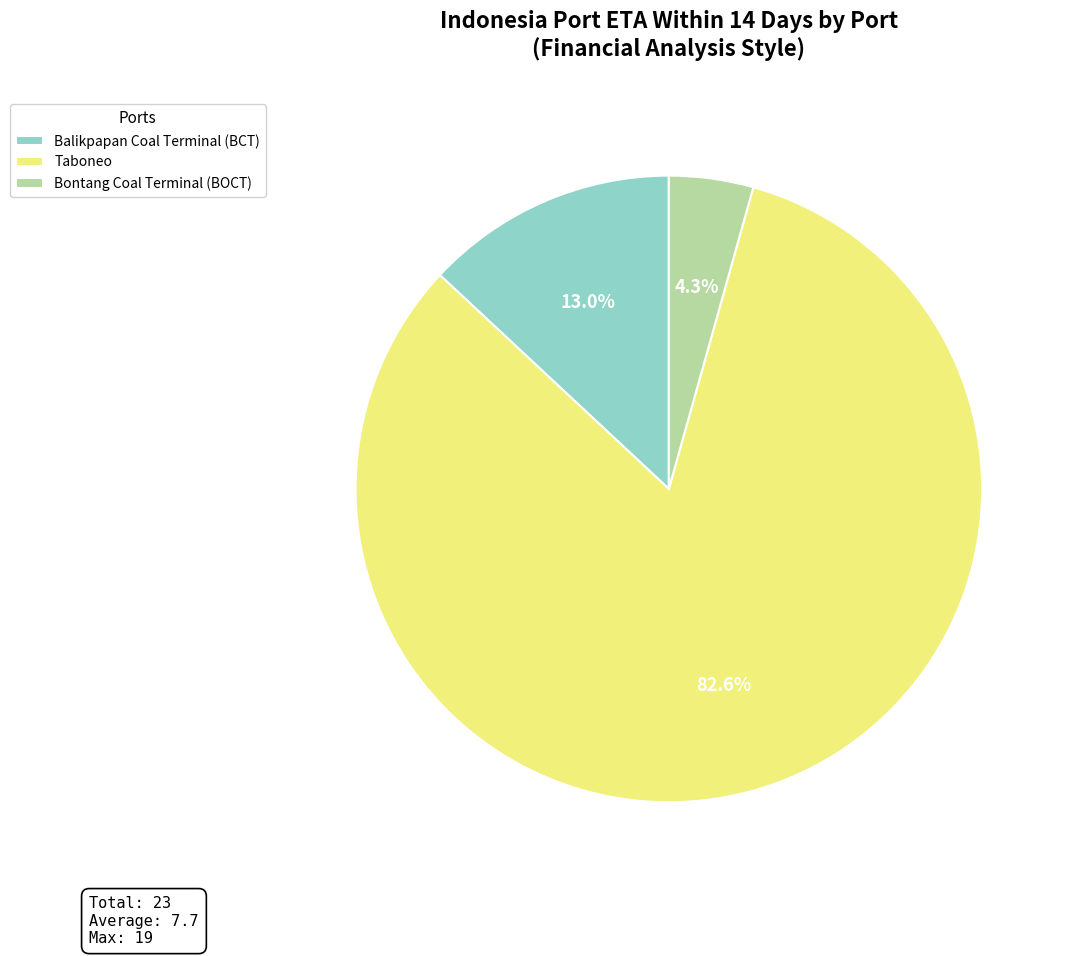

What is the smallest slice in the pie chart?

Bontang Coal Terminal (BOCT)